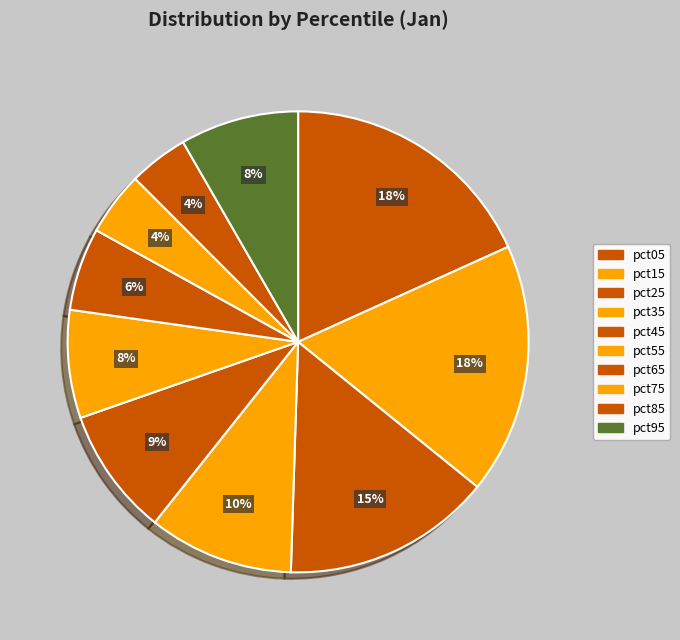

How many segments does this pie chart have?

10